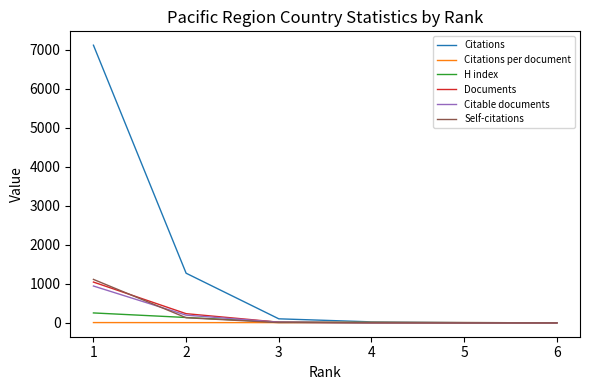

What is the greatest value displayed?

7117.0